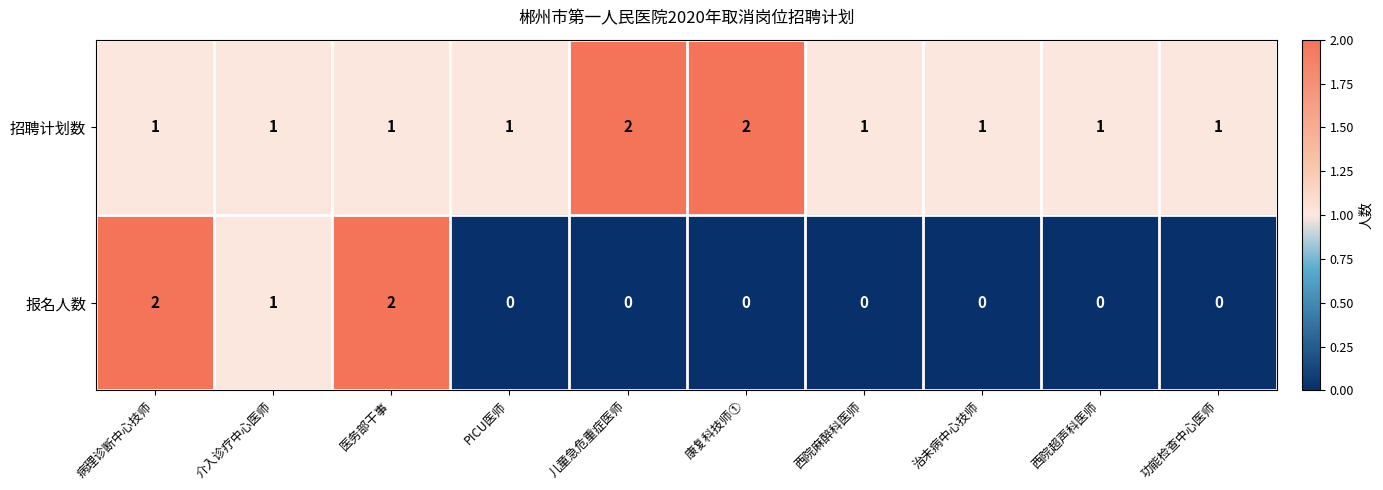

What is the total value across all series at 治未病中心技师?

1